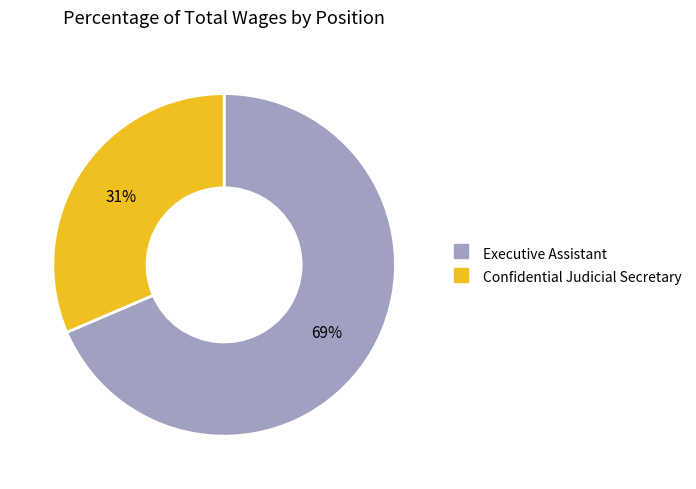

To the nearest percent, what is the average slice percentage?

50%